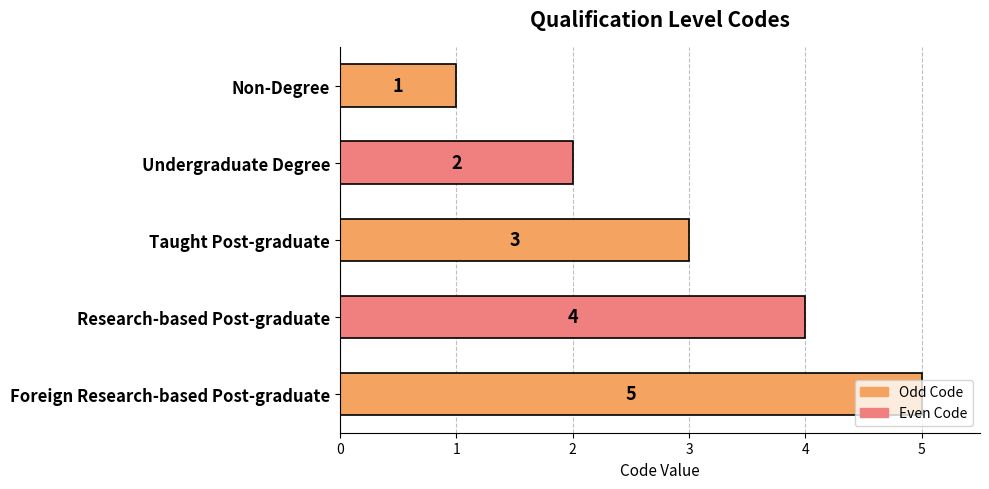

What is the sum of all values?

15